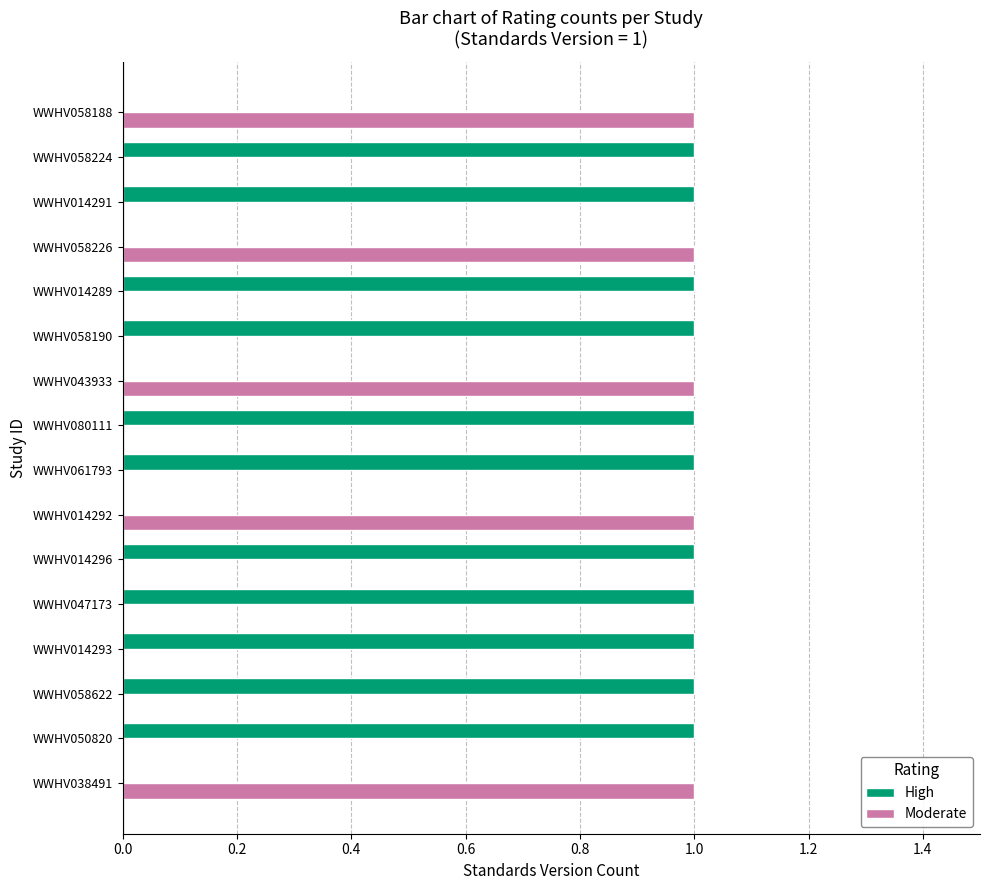

What is the sum of all Moderate values?

5